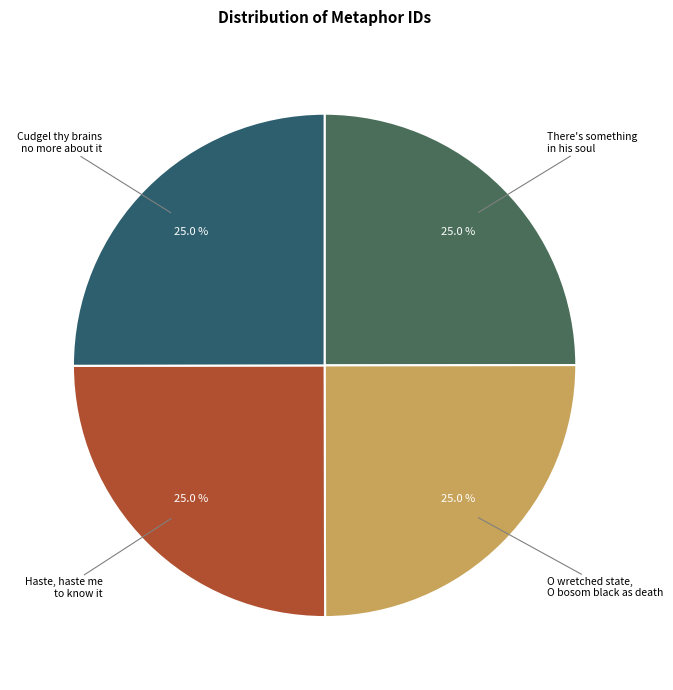

How many slices are in this pie chart?

4